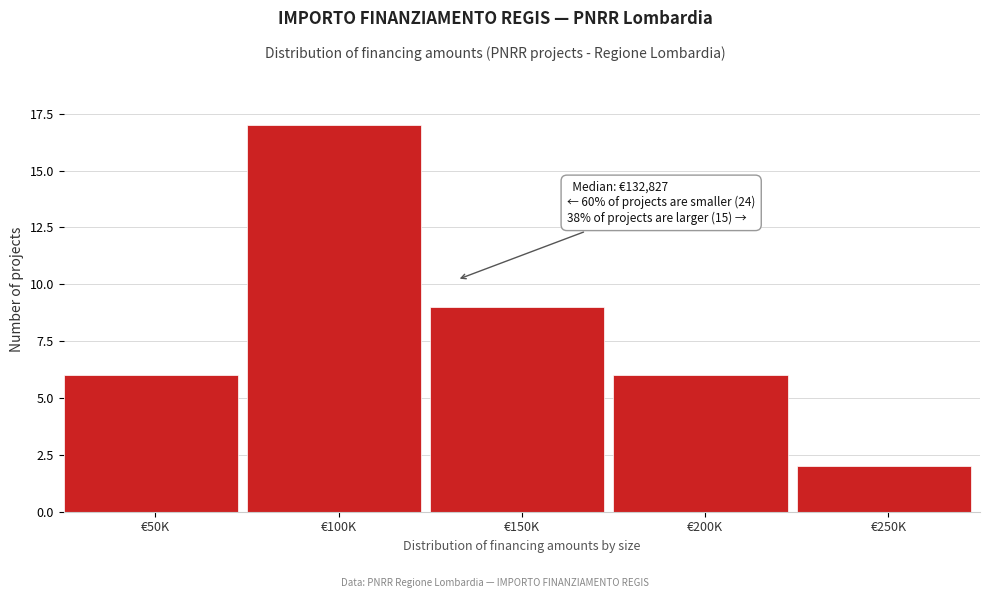

Reading right to left, what are all the values shown in this chart?

2	6	9	17	6